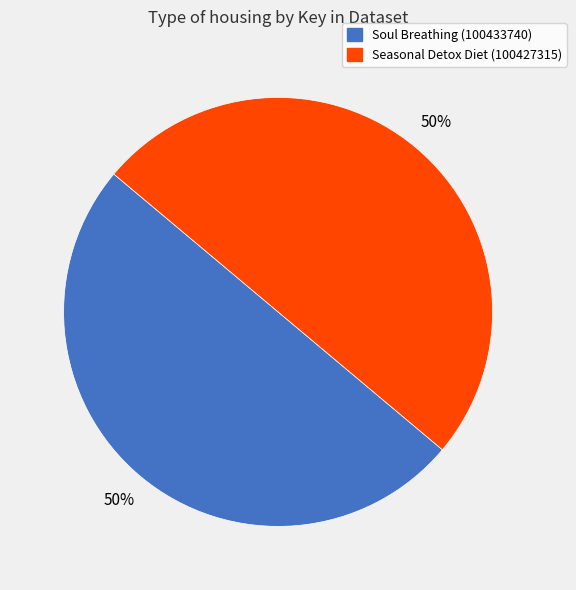

Is the sum of Seasonal Detox Diet (100427315) and Soul Breathing (100433740) greater than half?

Yes